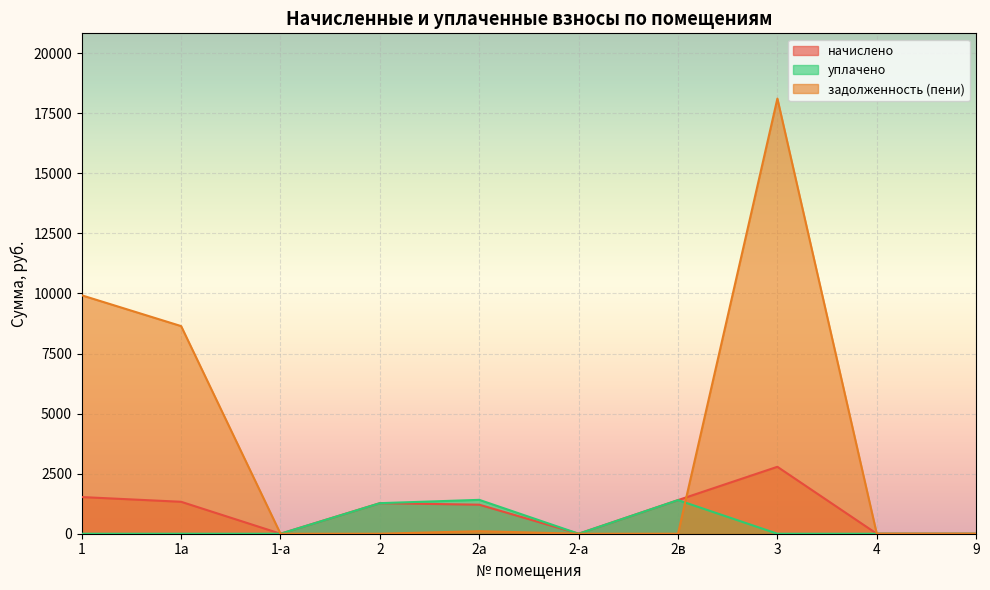

How many lines are shown in the chart?

3